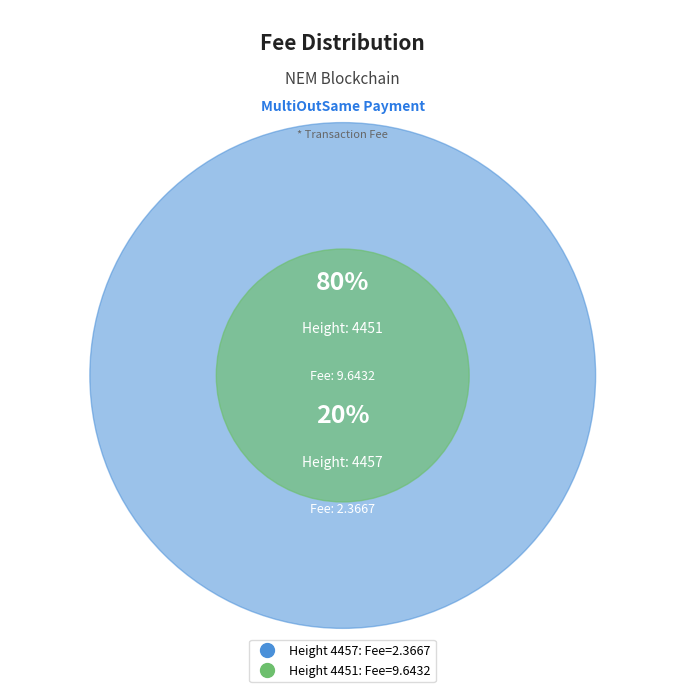

What is the change in value from 4457 to 4451?

+7.3